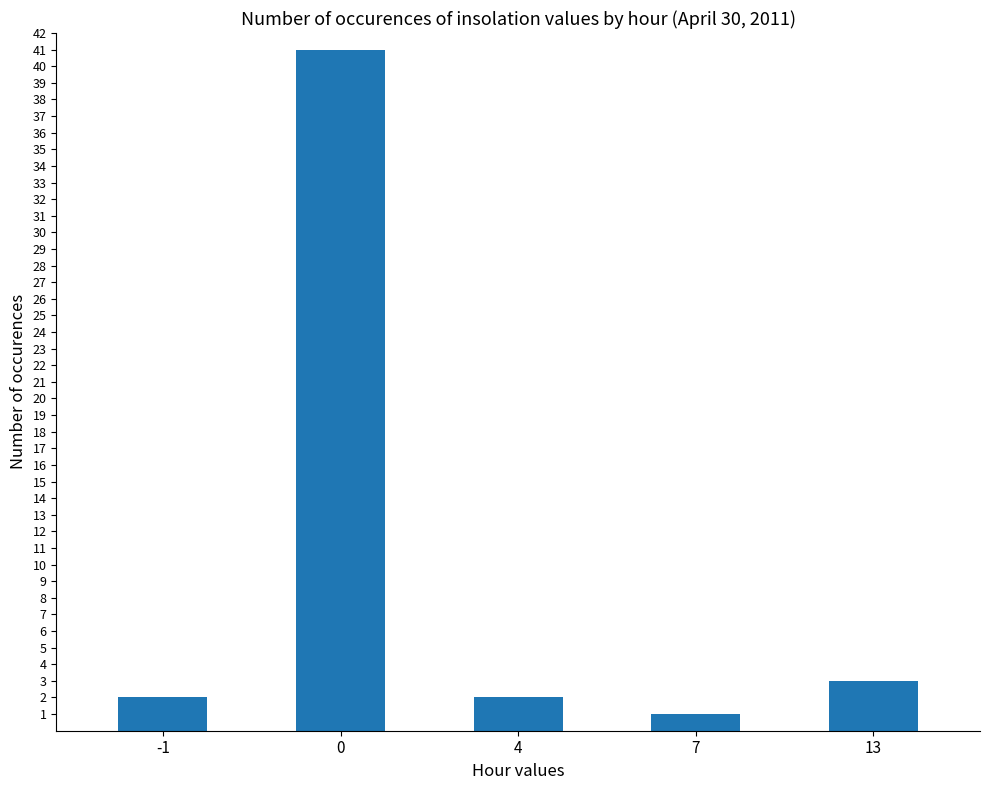

The chart shows a value of 1 at 7. True or false?

True